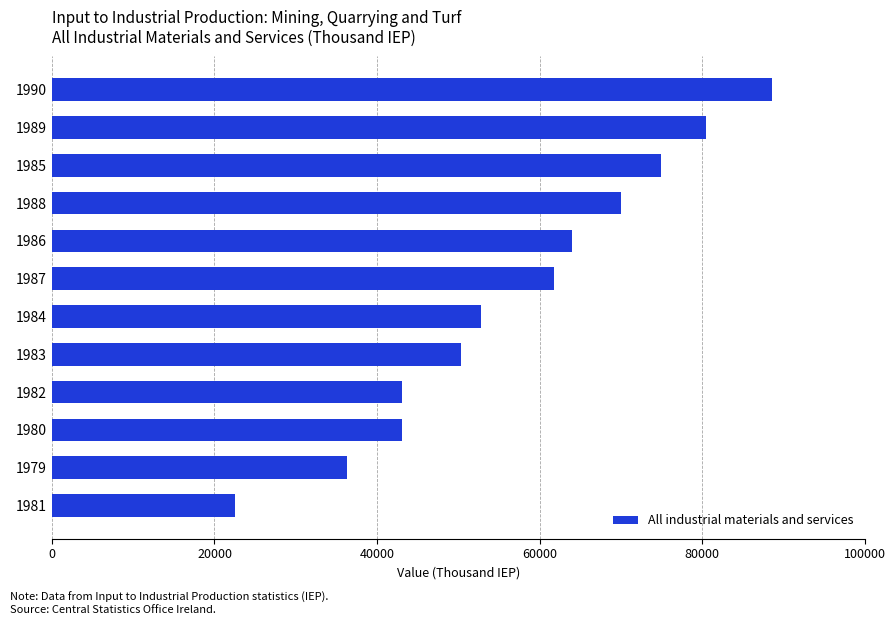

Are the bars grouped side by side (vs. stacked)?

No